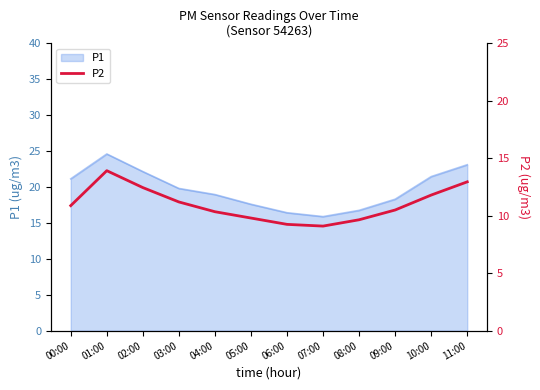

Reading right to left, transcribe all the data shown in this chart.

12.9	11.8	10.5	9.7	9.1	9.2	9.8	10.3	11.2	12.4	13.9	10.9